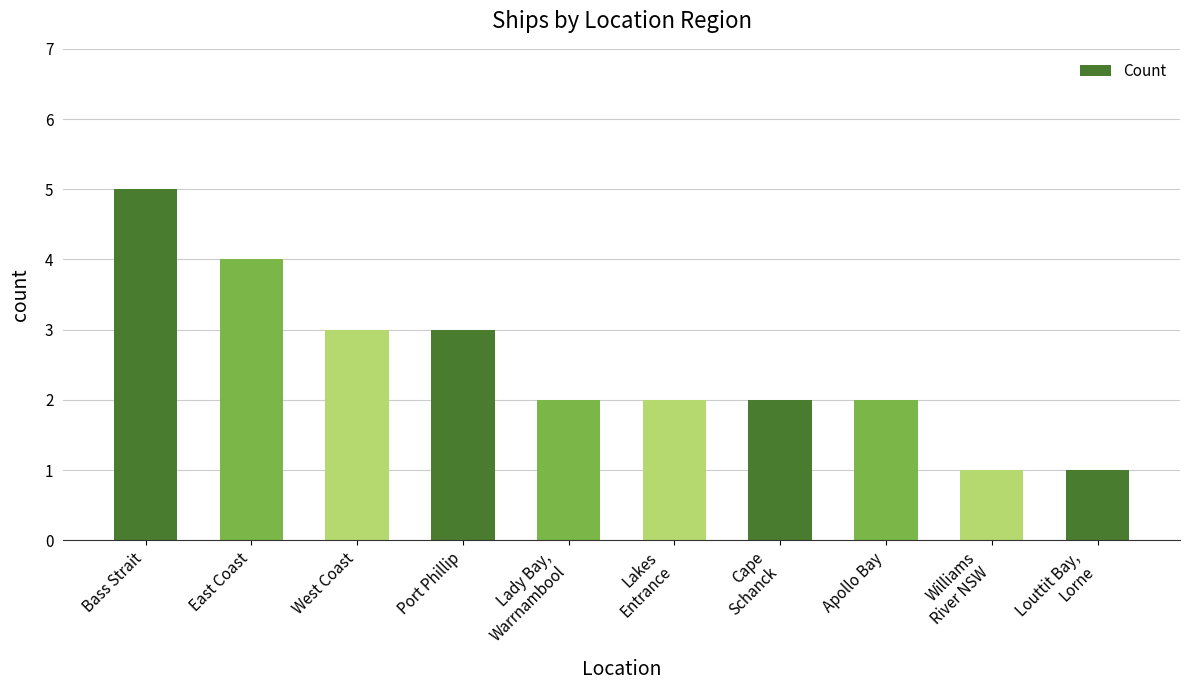

What is the difference between the values at Port Phillip and Lady Bay,
Warrnambool?

1